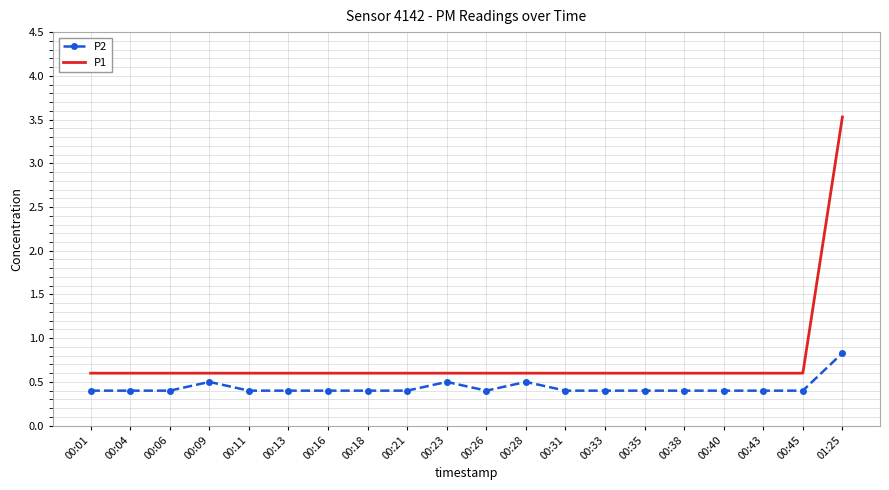

True or false: P2 and P1 cross at least once.

False